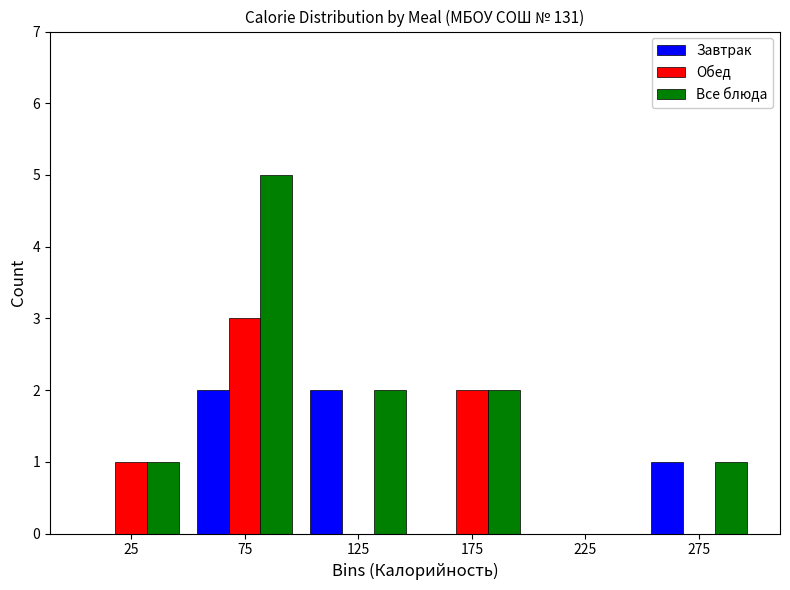

Reading left to right, what are all the values shown in this chart?

Завтрак: 25=0	75=2	125=2	175=0	225=0	275=1
Обед: 25=1	75=3	125=0	175=2	225=0	275=0
Все блюда: 25=1	75=5	125=2	175=2	225=0	275=1